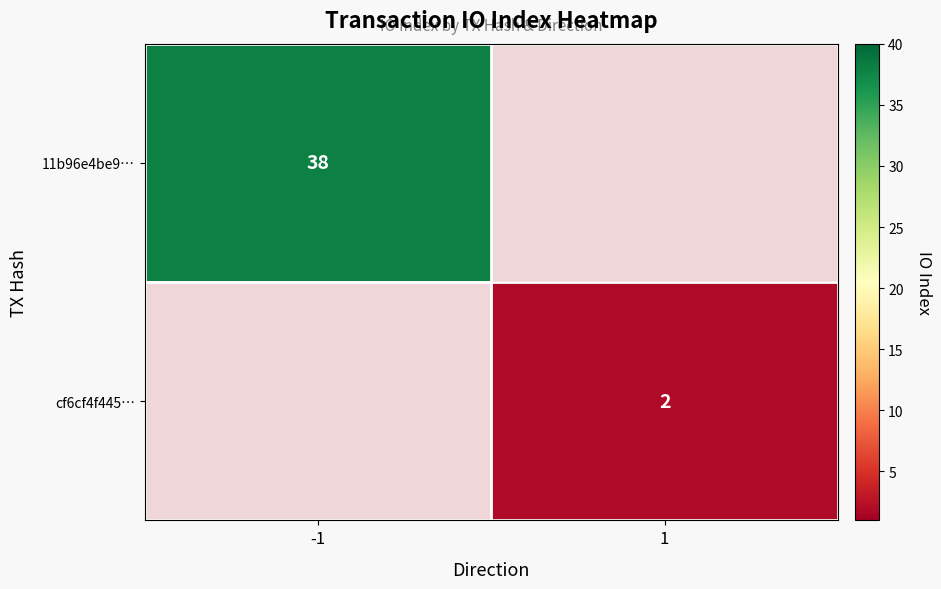

Rank the series at -1 from highest to lowest value.

11b96e4be9…, cf6cf4f445…